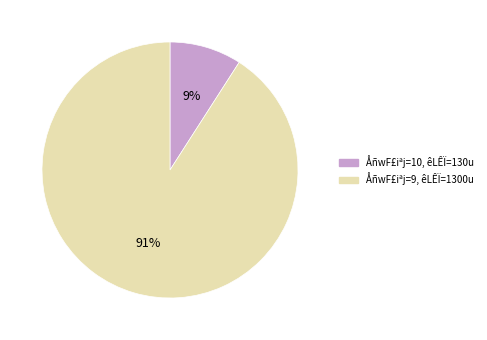

To the nearest percent, what is the difference between the largest and smallest slice percentages?

82%